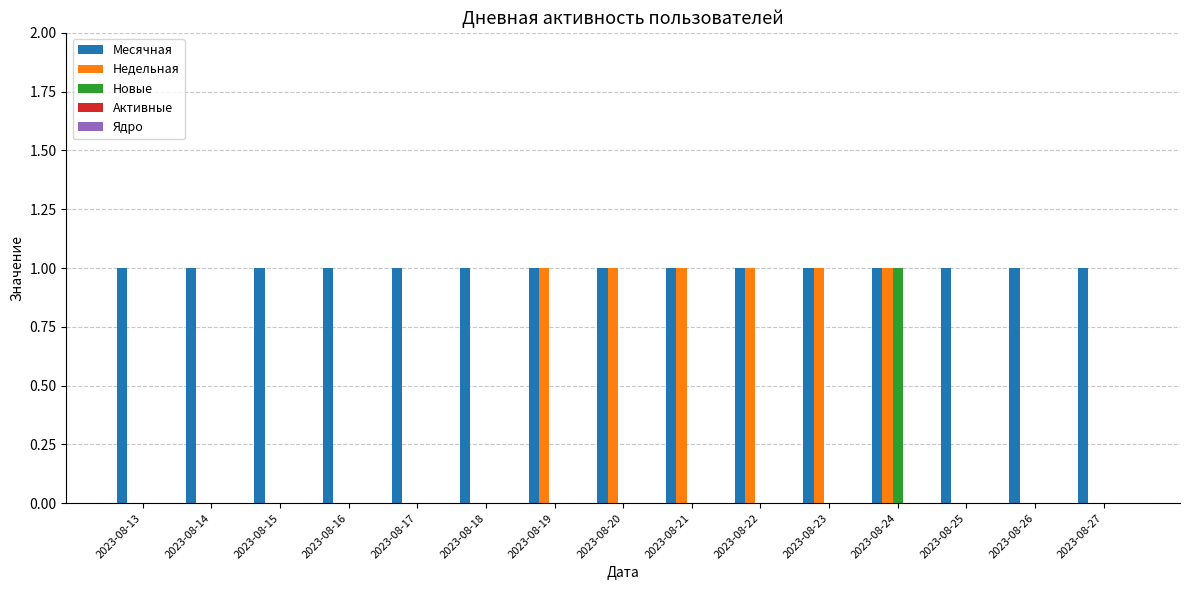

Between 2023-08-18 and 2023-08-20, which series saw the biggest shift?

Недельная